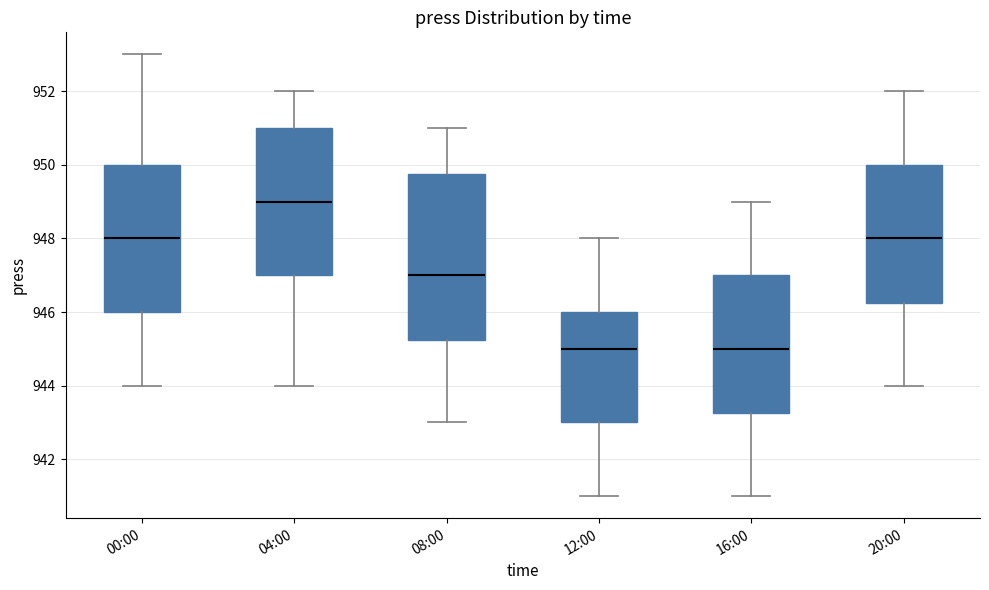

Reading left to right, read every box against the y-axis: the position of its median line, the range the box covers, and the ends of its whiskers. The values are not printed on the chart, so give them approximately, as read against the axis.

00:00: median 948.0, box 946.0 to 950.0, whiskers 944.0 to 953.0
04:00: median 949.0, box 947.0 to 951.0, whiskers 944.0 to 952.0
08:00: median 947.0, box 945.2 to 949.8, whiskers 943.0 to 951.0
12:00: median 945.0, box 943.0 to 946.0, whiskers 941.0 to 948.0
16:00: median 945.0, box 943.2 to 947.0, whiskers 941.0 to 949.0
20:00: median 948.0, box 946.2 to 950.0, whiskers 944.0 to 952.0